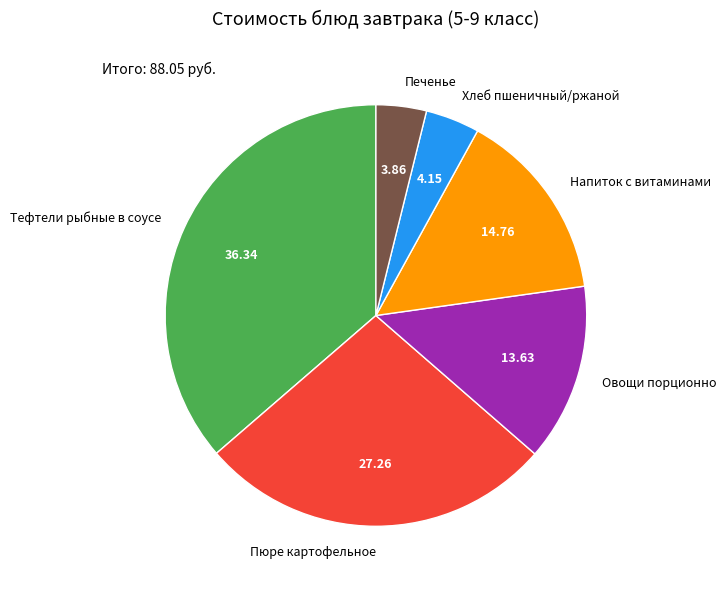

Is the sum of Печенье and Пюре картофельное greater than half?

No